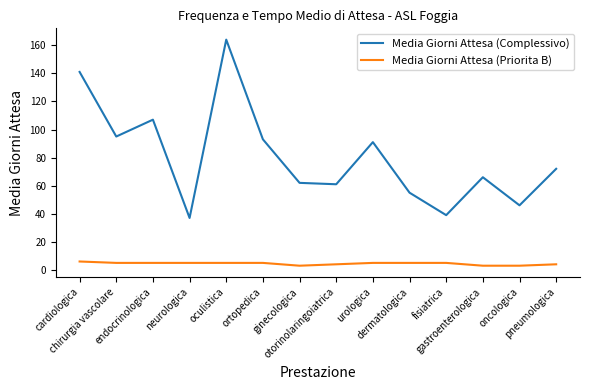

What is the difference between the maximum and minimum values in the Media Giorni Attesa (Complessivo) series?

127